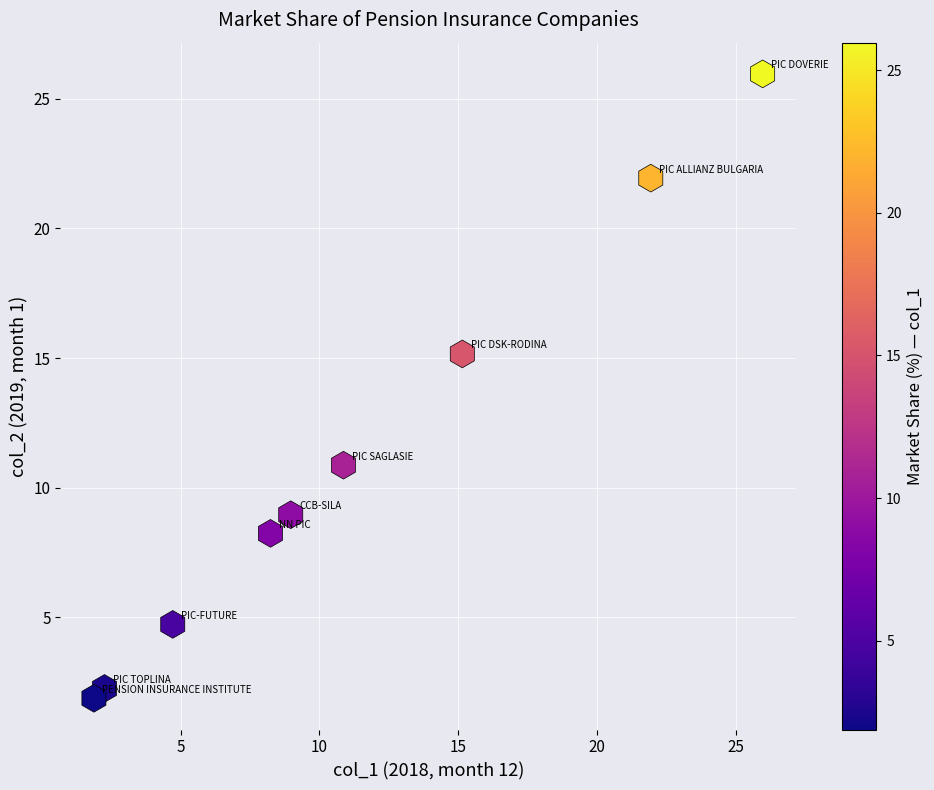

What is the range of Y values (max minus min)?

24.1